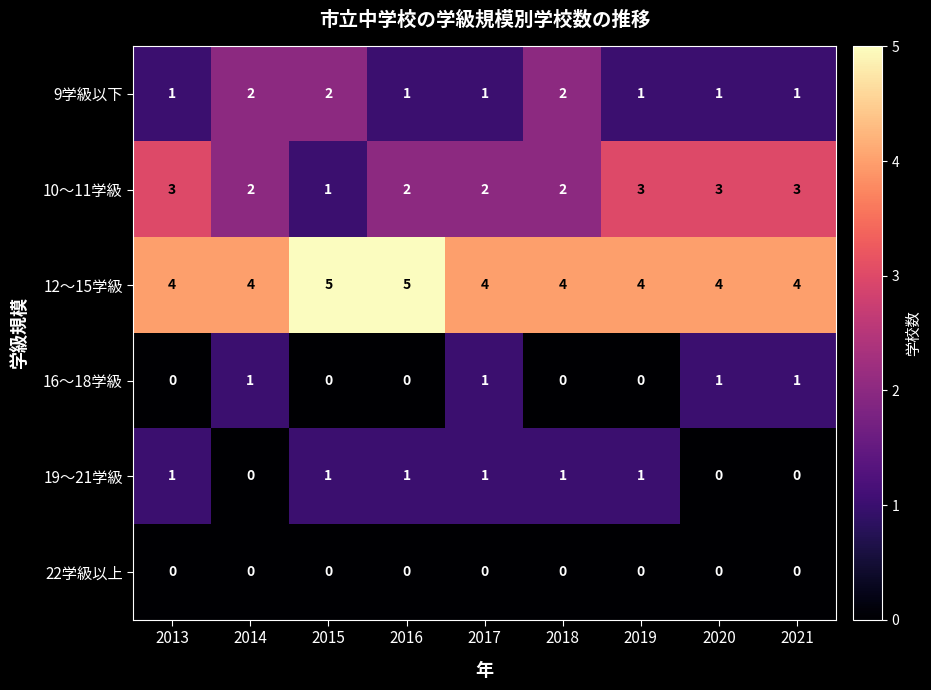

What is the sum of all 10〜11学級 values?

21